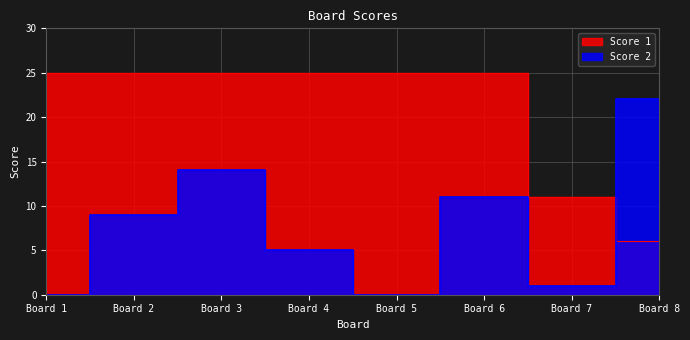

What is the difference between the Score 2 values at Board 4 and Board 5?

5